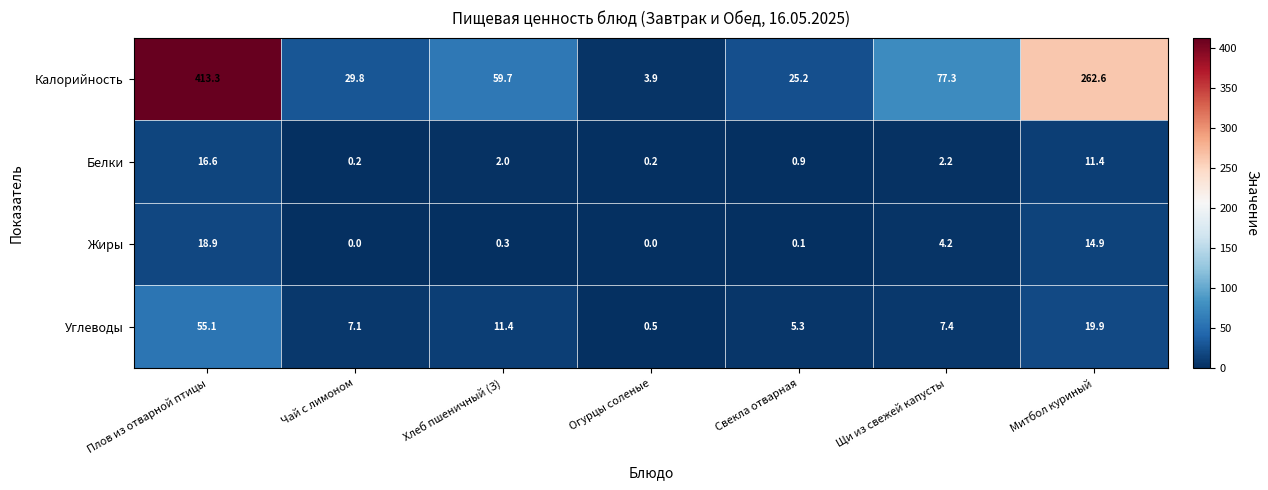

How many data points in Жиры are above 0?

5